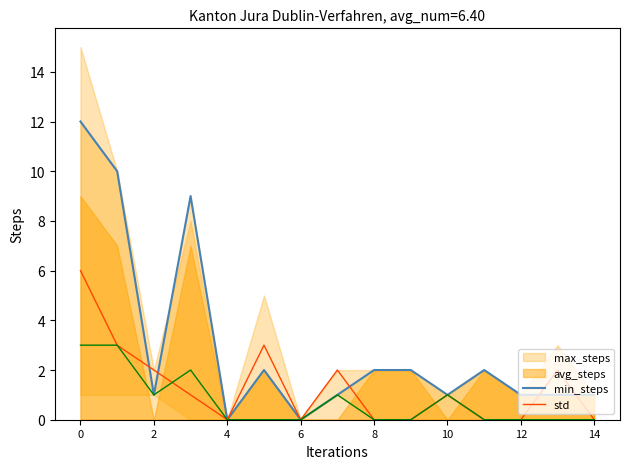

True or false: min_steps has a value of 0 at 13.

True